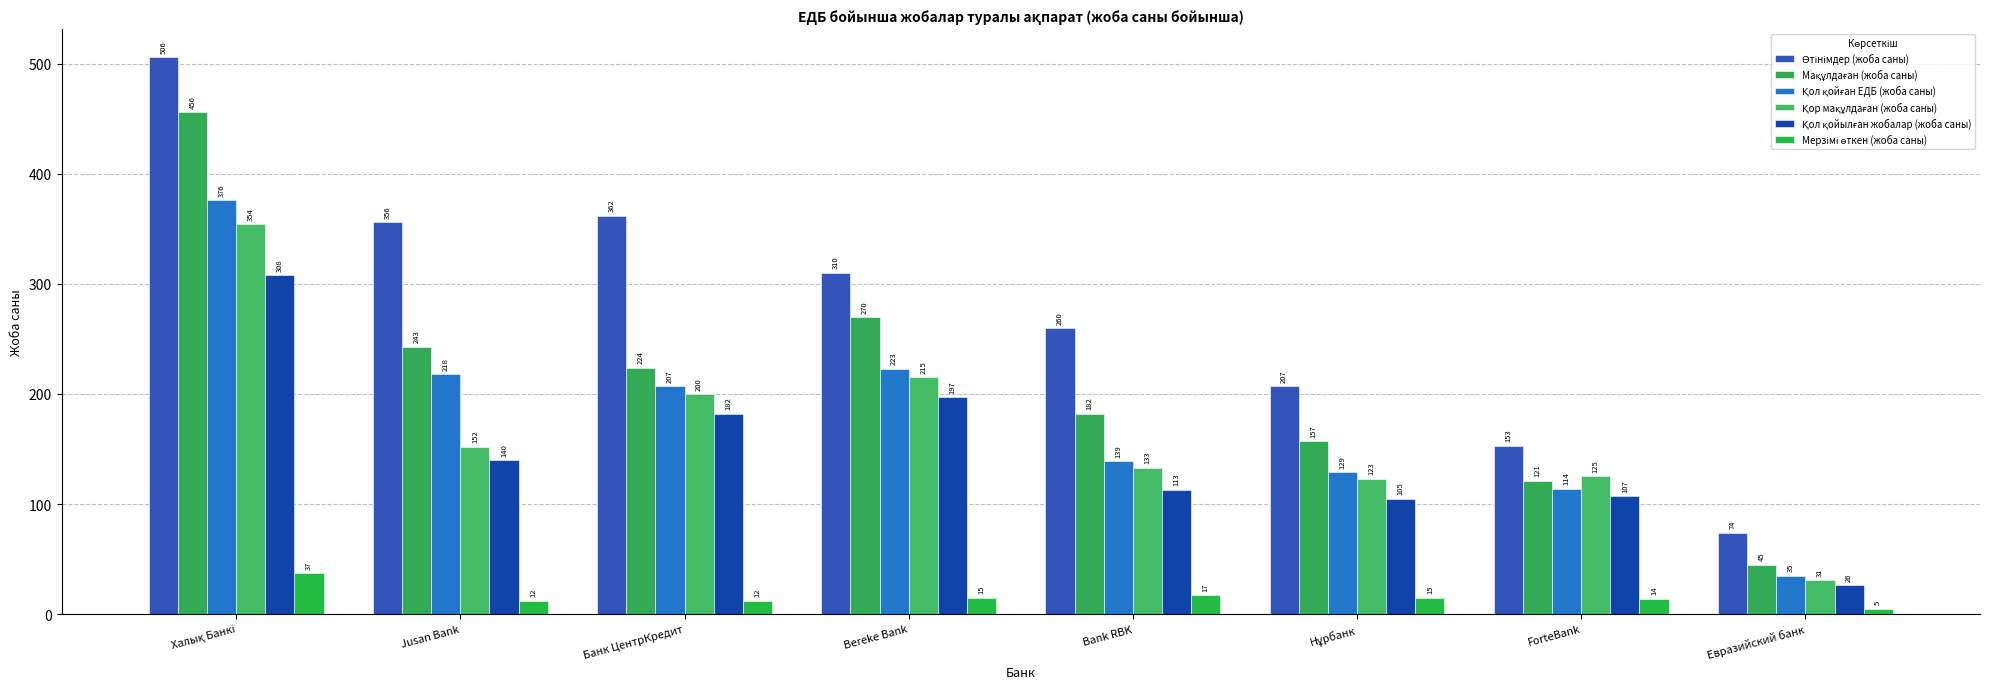

What is the difference between the maximum and second lowest values in the Қол қойылған жобалар (жоба саны) series?

203